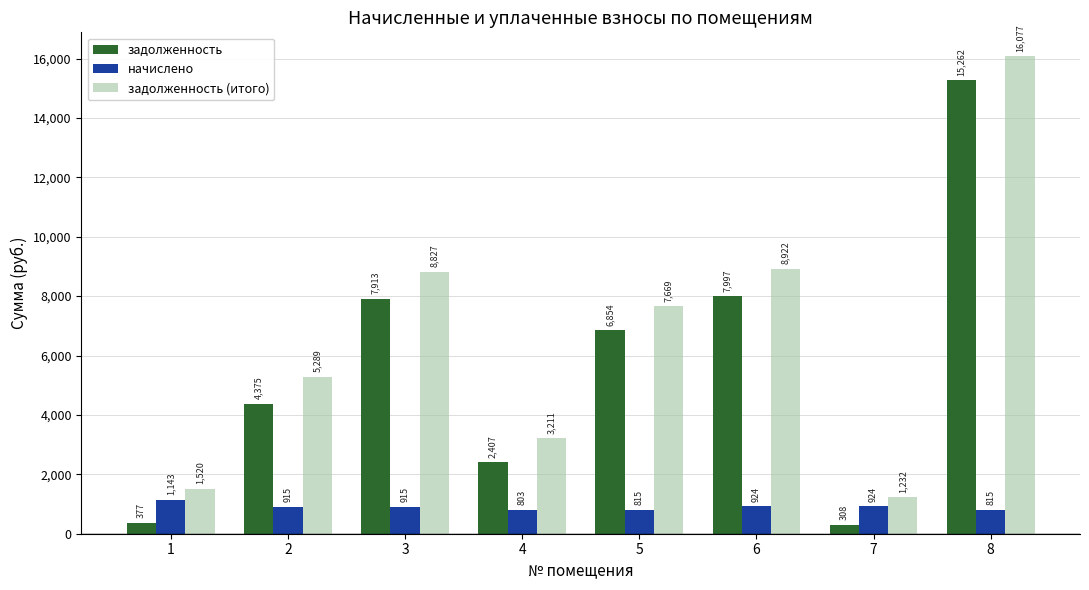

True or false: задолженность (итого) has a value of 5289.2 at 2.

True